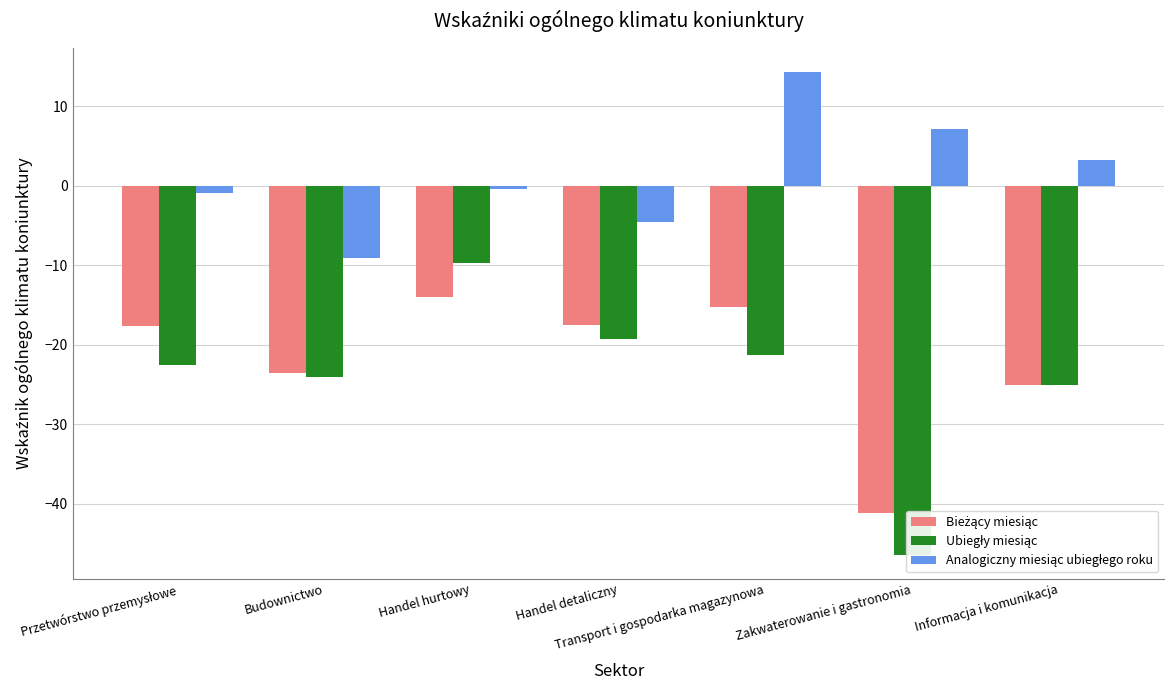

How many data points in Ubiegły miesiąc are less than -22?

4